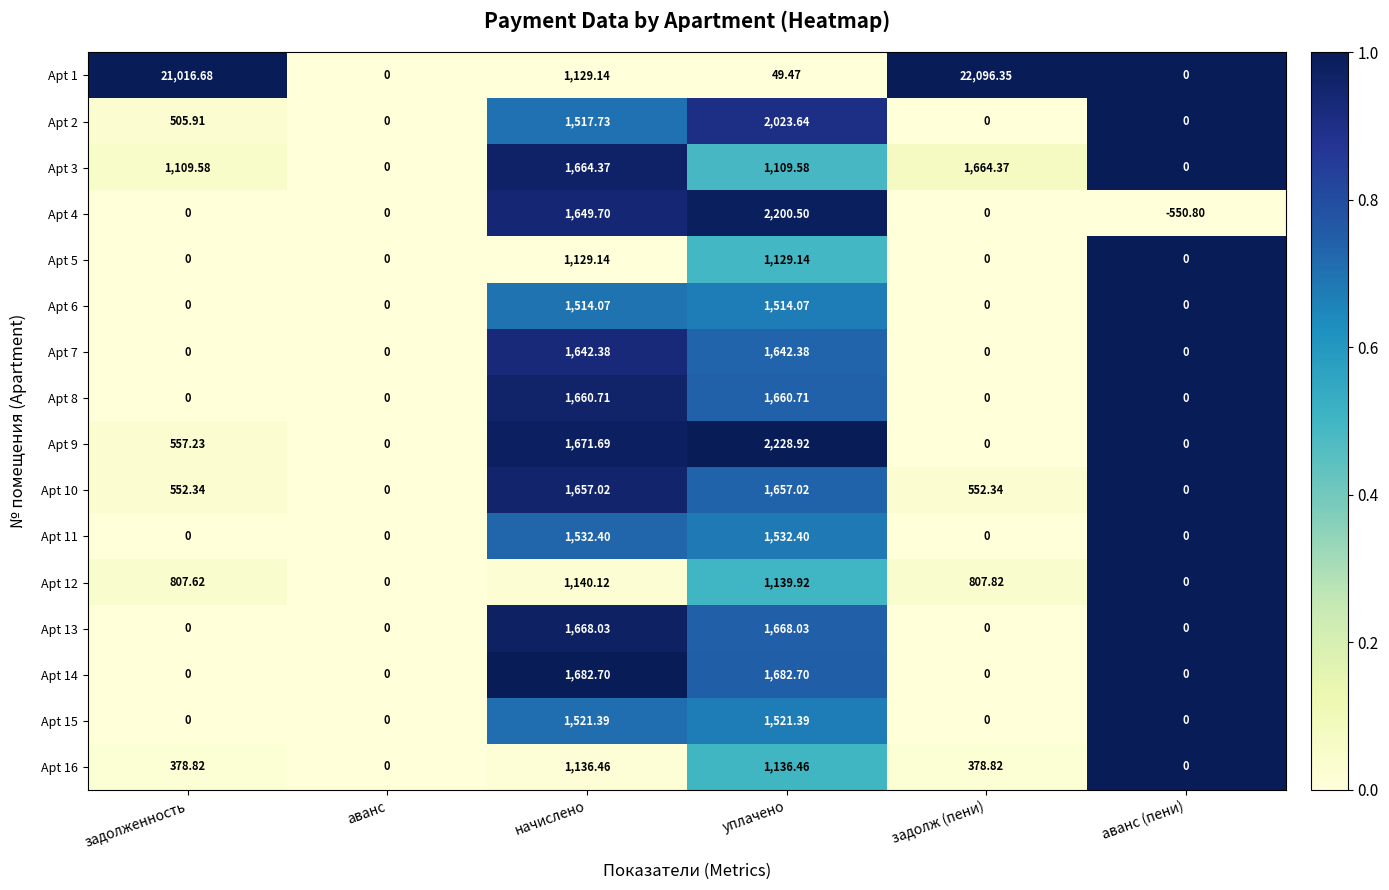

At which category does the chart reach its minimum across all series?

аванс (пени)